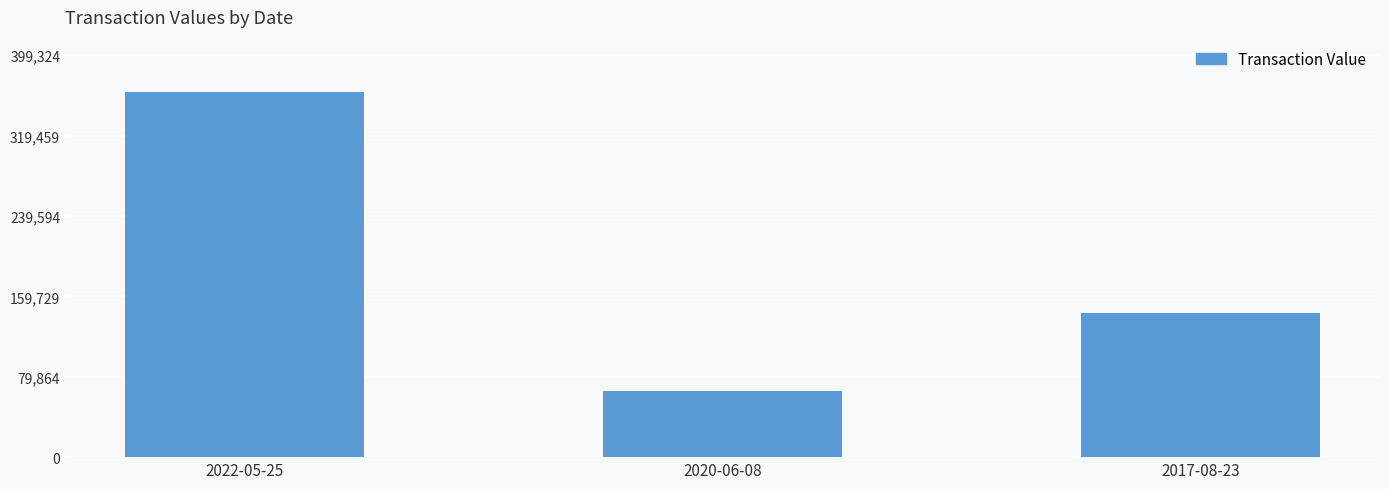

What is the average value?

190526